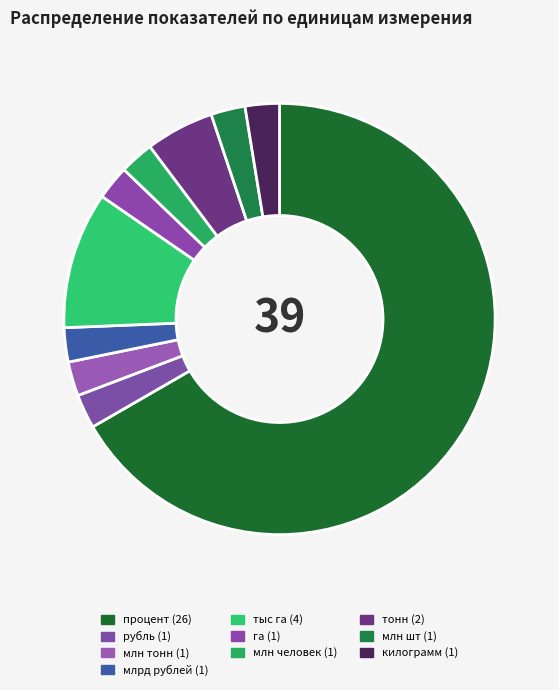

Is it true that млн шт is 3% of the pie?

True